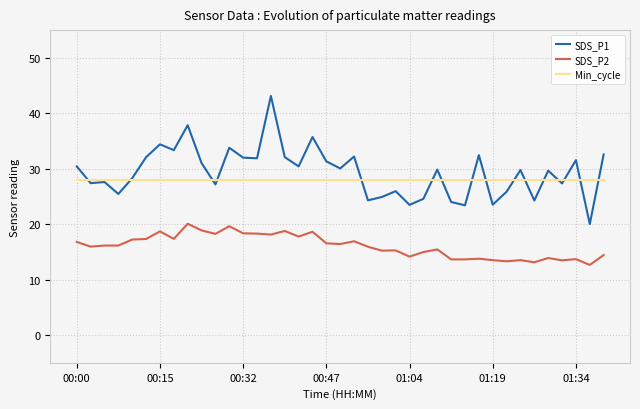

What is the greatest value displayed?

43.1